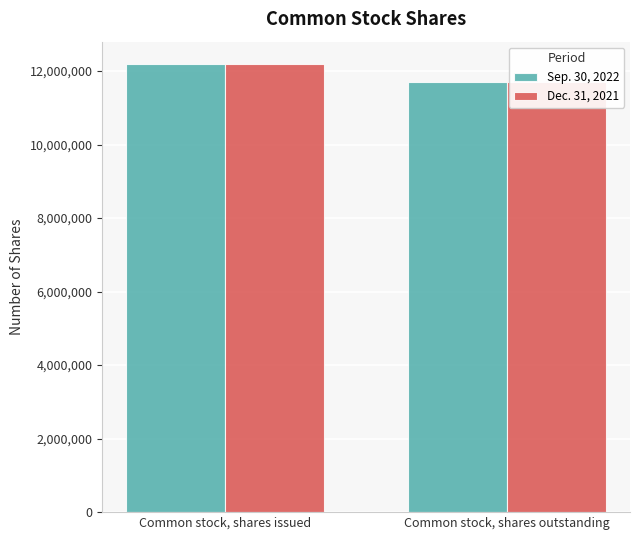

What is the value of the Dec. 31, 2021 bar at the 2nd from the left?

11703430